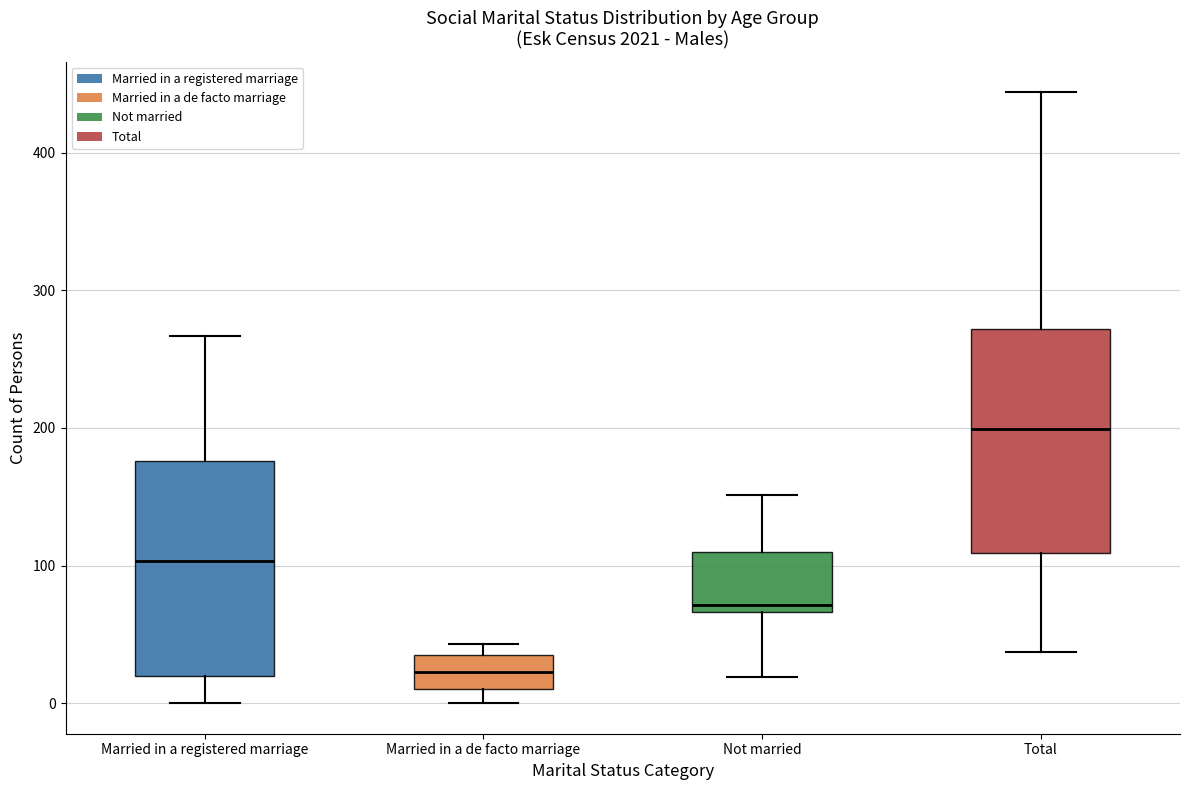

Where does the median line of the box for Married in a de facto marriage sit on the y-axis? The values are not printed on the chart, so give them approximately, as read against the axis.

20